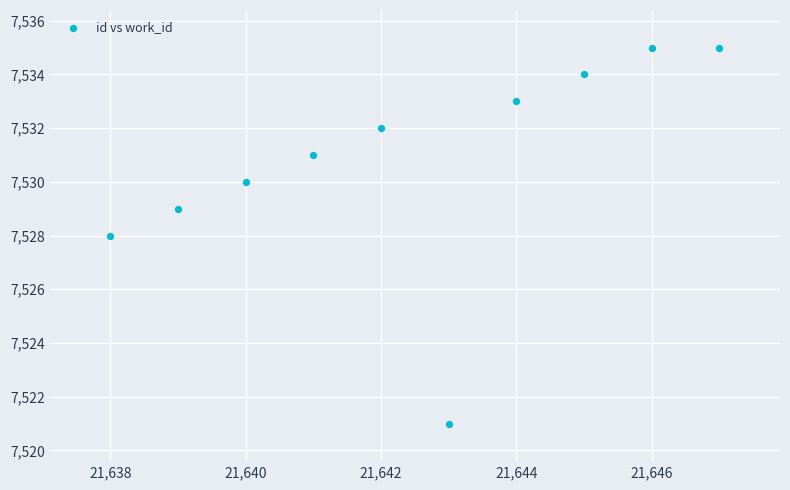

What is the range of X values (max minus min)?

9